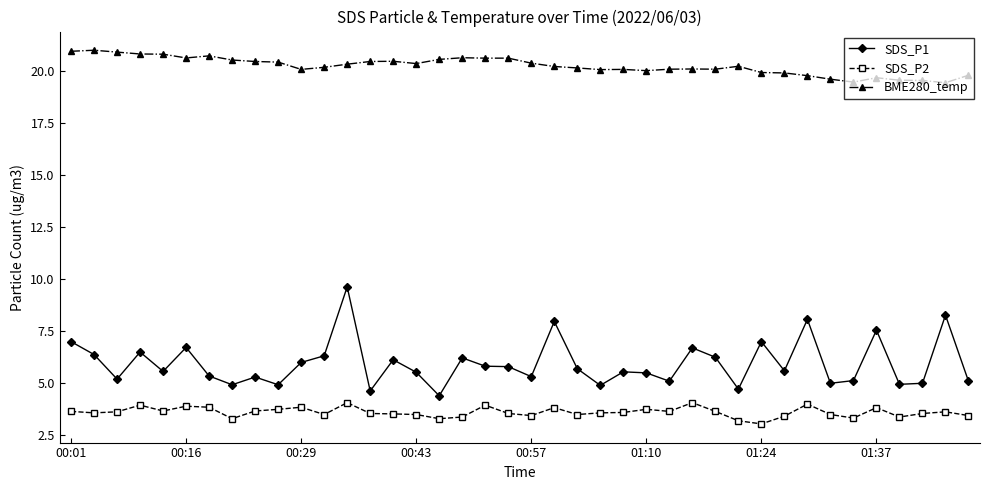

What is the sum of all SDS_P2 values?

144.6